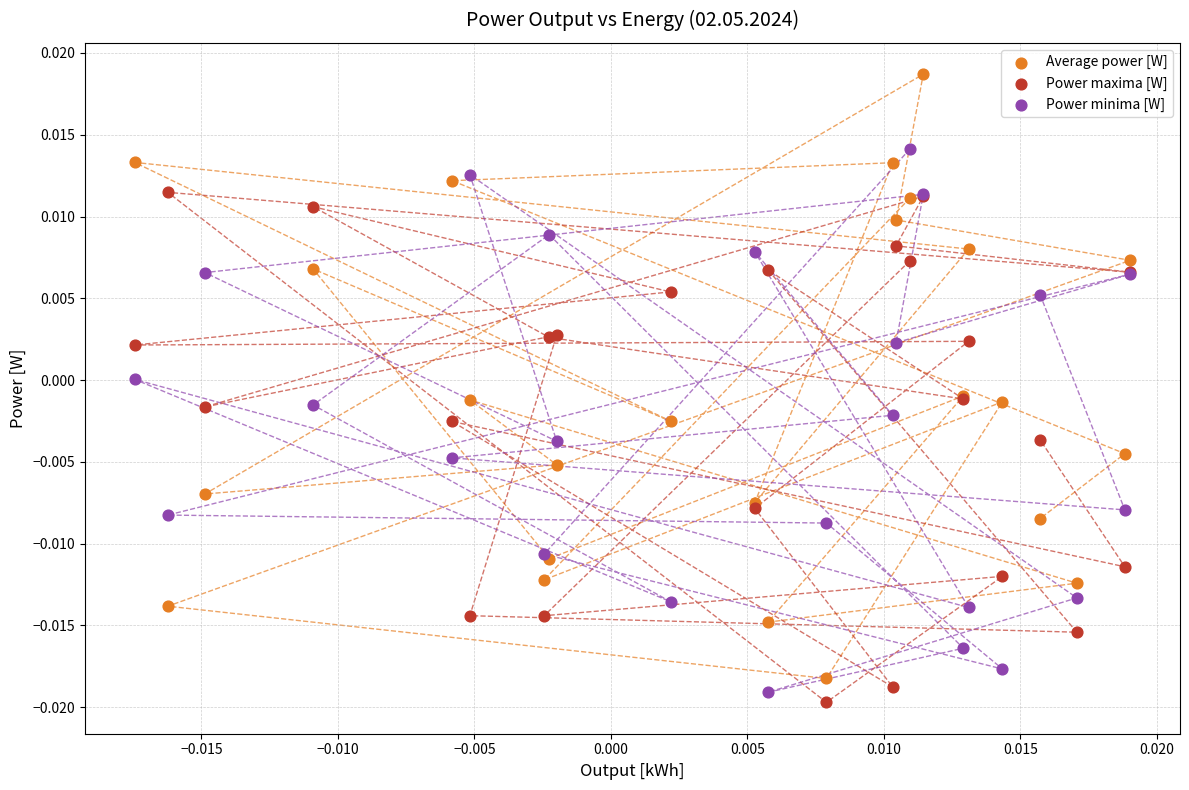

What are all the series names shown in the legend?

Average power [W], Power maxima [W], Power minima [W]